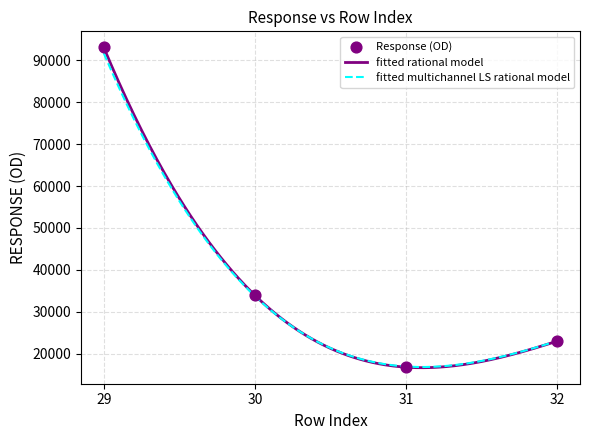

What is the ratio of the value at 30 to the value at 29?

0.4